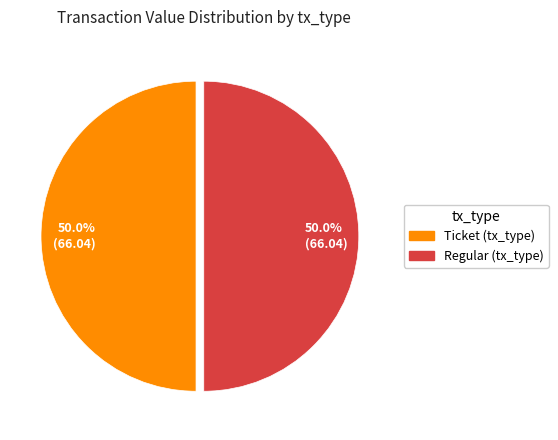

What portion of the pie excludes Ticket (tx_type)?

50.0%